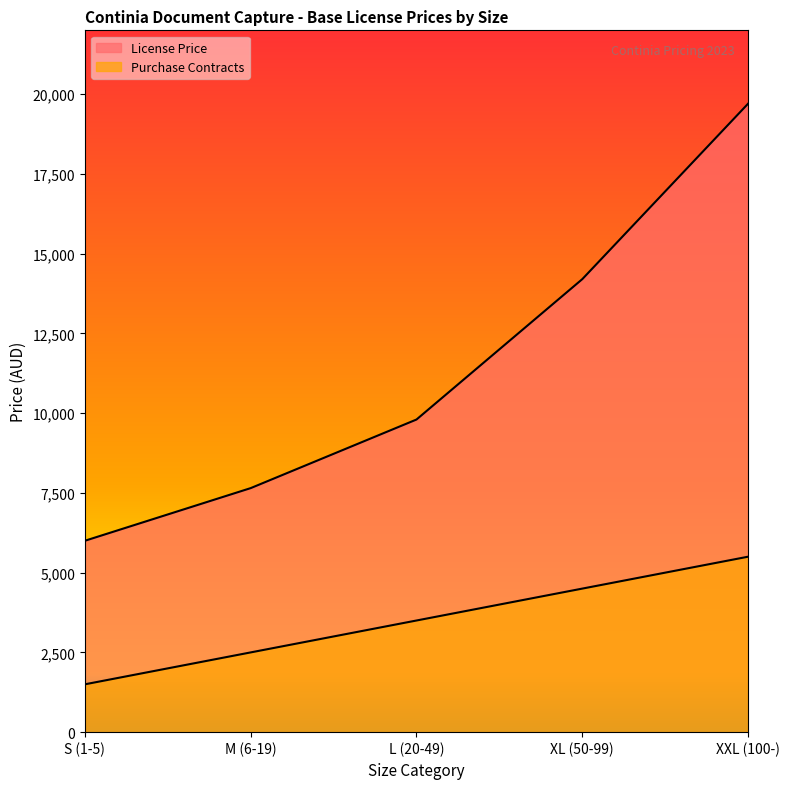

The chart shows a value of 6007 at XXL (100-). True or false?

False